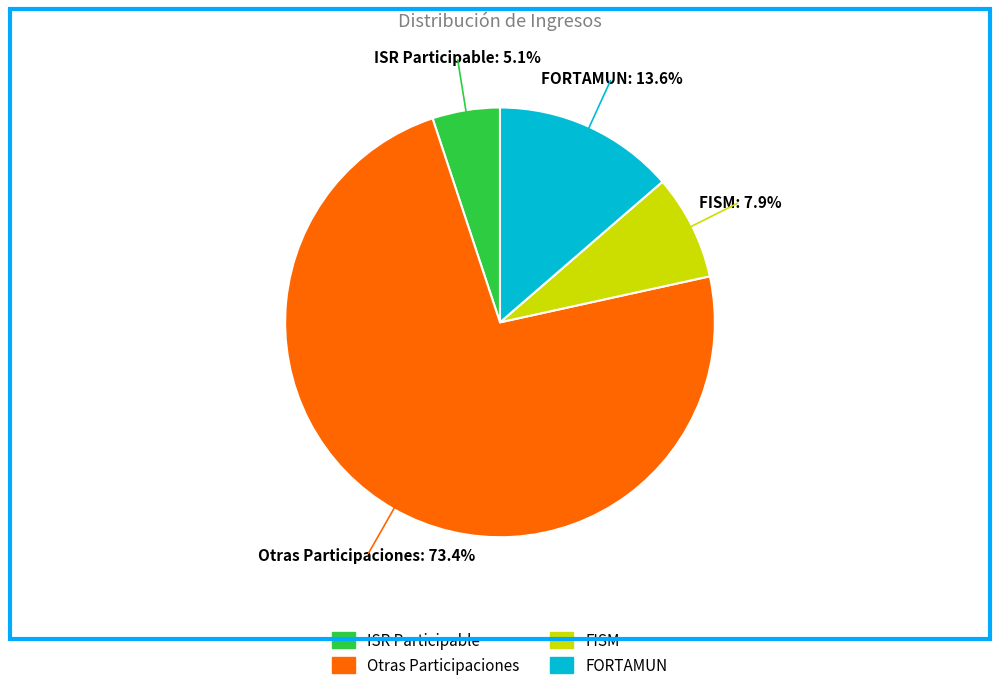

Does any single category account for the majority?

Yes